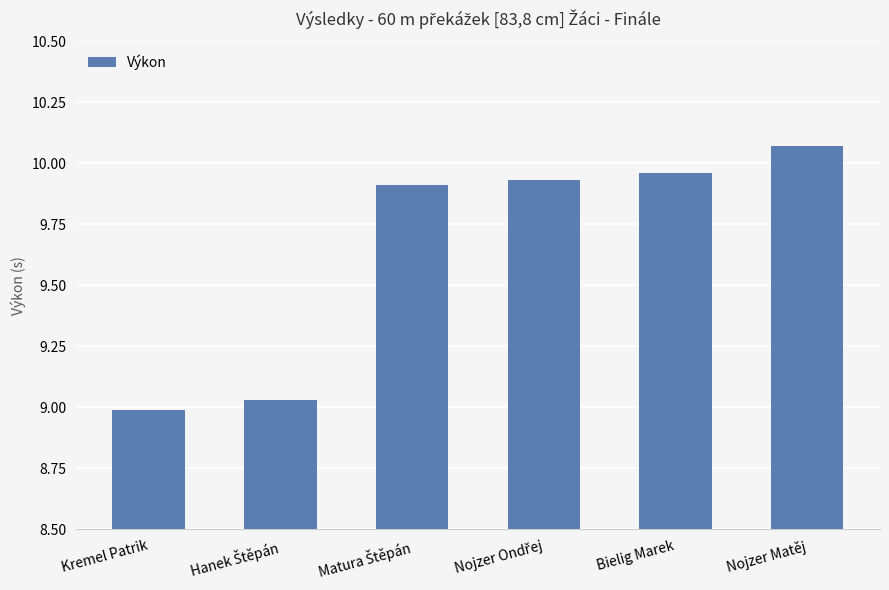

The chart shows a value of 9.0 at Kremel Patrik. True or false?

True